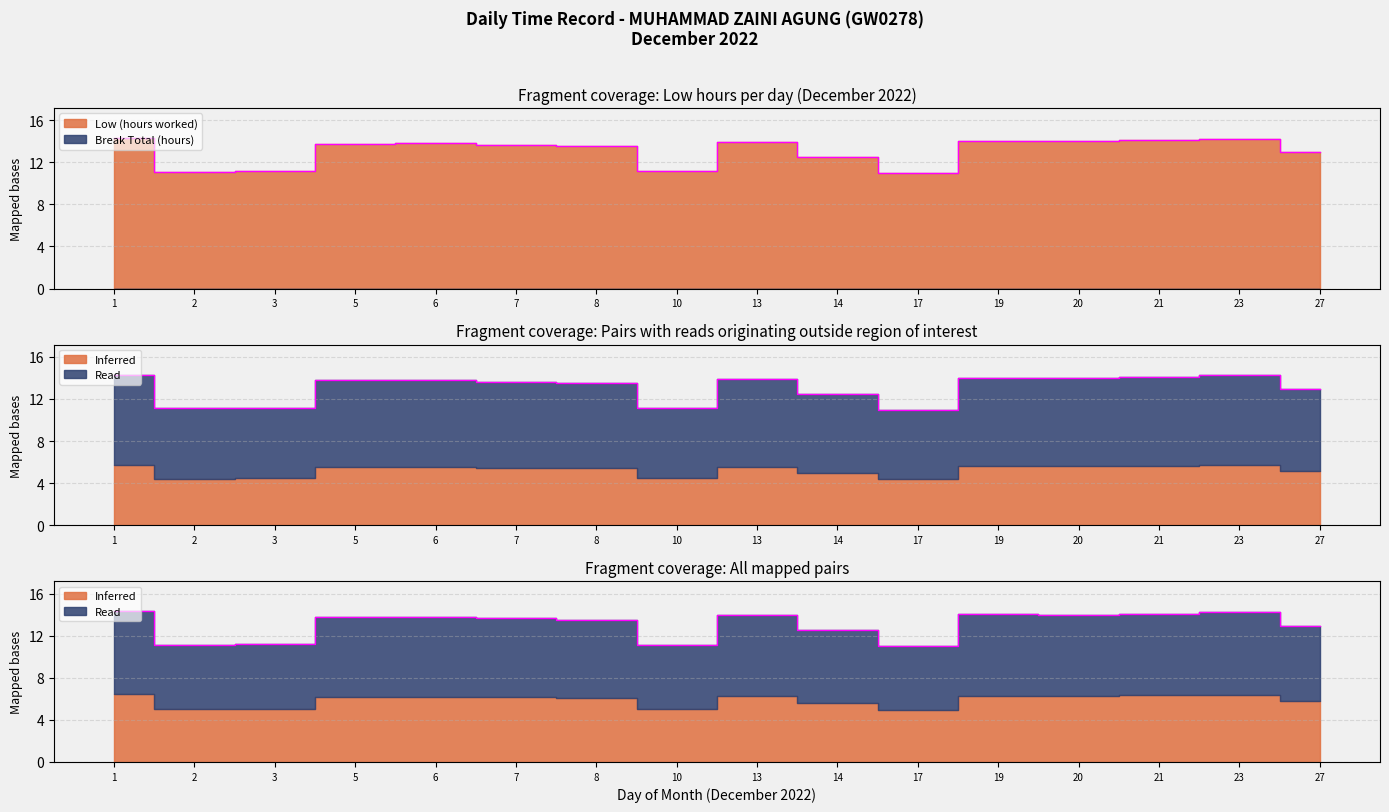

At which category does the data reach its first local valley?

2